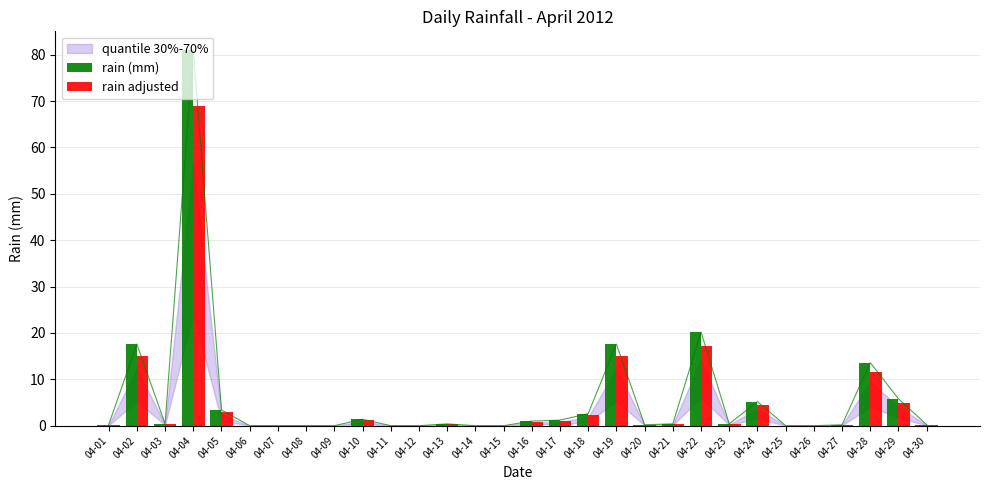

List the labels in order of rain (mm) value, smallest first.

04-06, 04-07, 04-08, 04-09, 04-11, 04-12, 04-14, 04-15, 04-25, 04-26, 04-01, 04-20, 04-27, 04-30, 04-03, 04-13, 04-21, 04-23, 04-16, 04-17, 04-10, 04-18, 04-05, 04-24, 04-29, 04-28, 04-02, 04-19, 04-22, 04-04